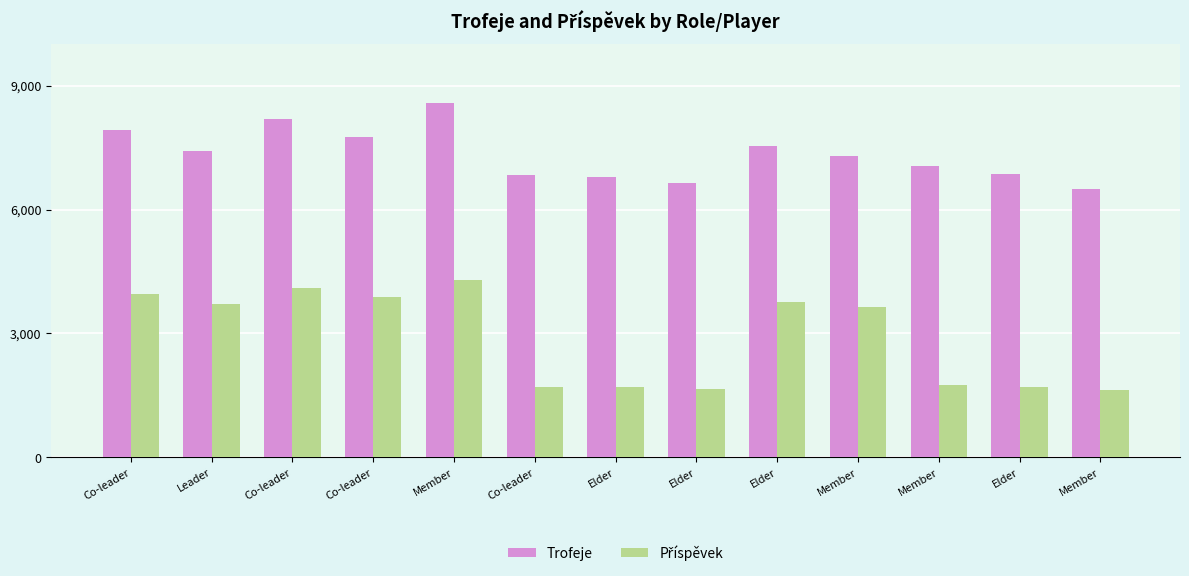

At which category is the sum across all series the highest?

Member